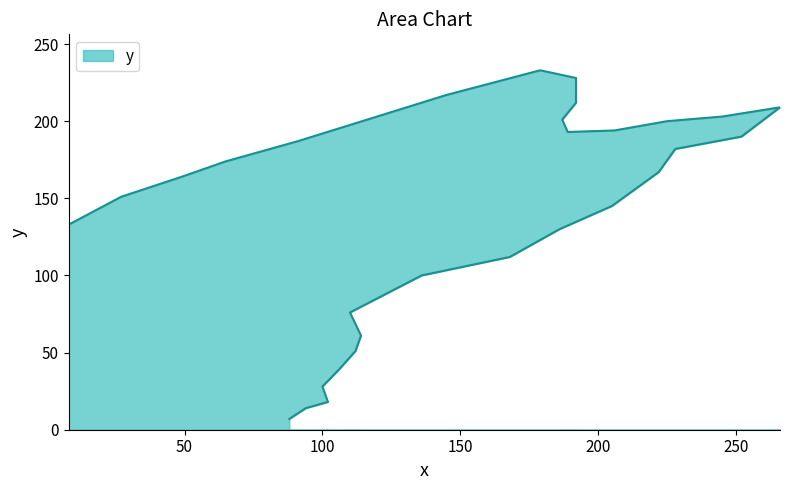

Which category has the lowest value across all series?

88